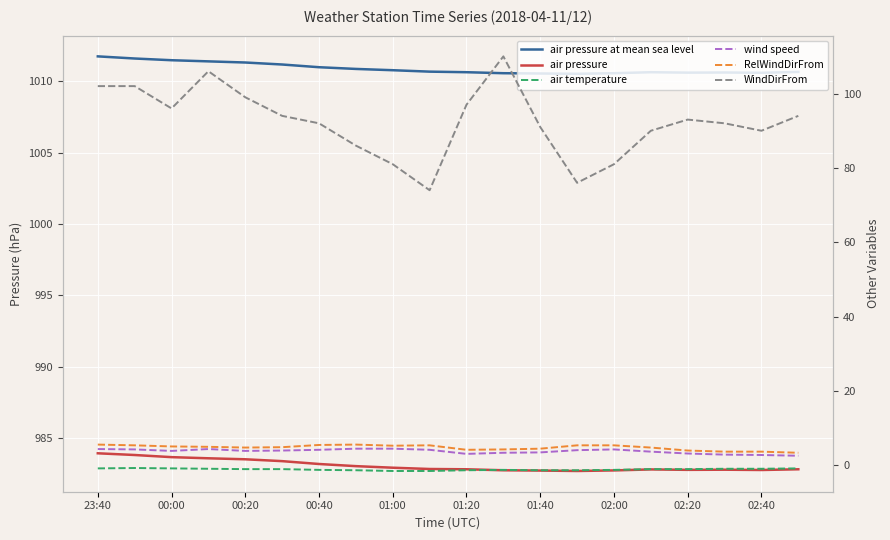

At which category is the sum across all series the highest?

11